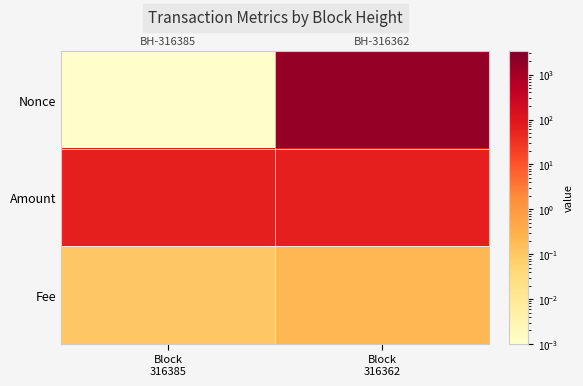

What is the difference between the Amount values at Block 316362 and Block 316385?

1.1